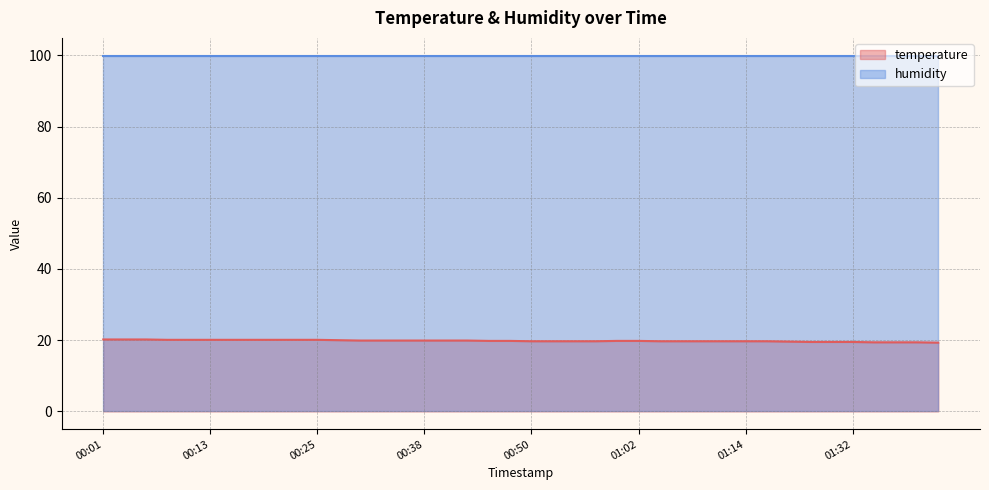

What is the smallest value displayed?

19.3